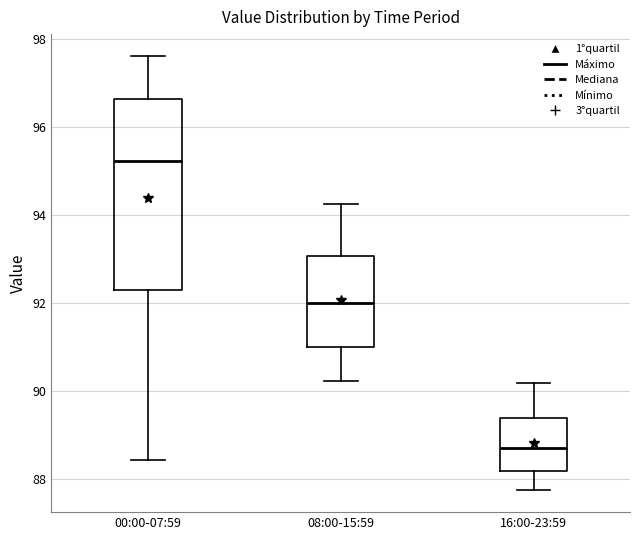

Which box's median line is the highest?

00:00-07:59